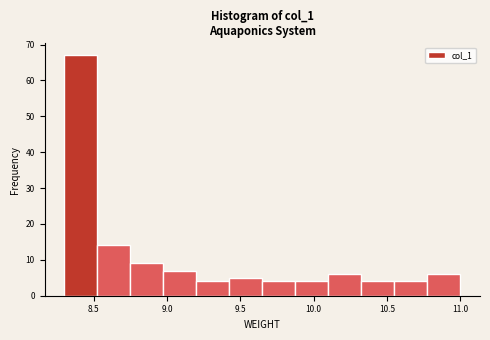

What is the height of the bar covering 10.550 to 10.775 on the x-axis? Neither the bar edges nor the heights are printed on the chart, so give them approximately, as read against the axes.

4